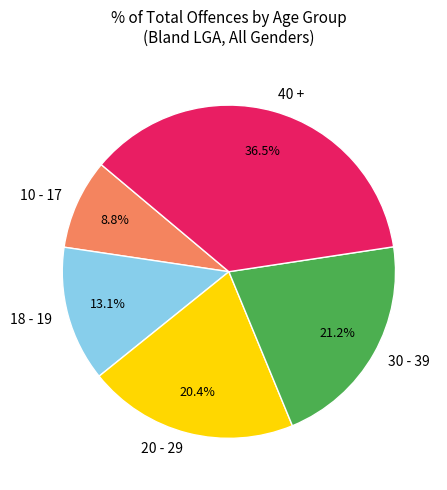

To the nearest percent, what is the average slice percentage?

20%